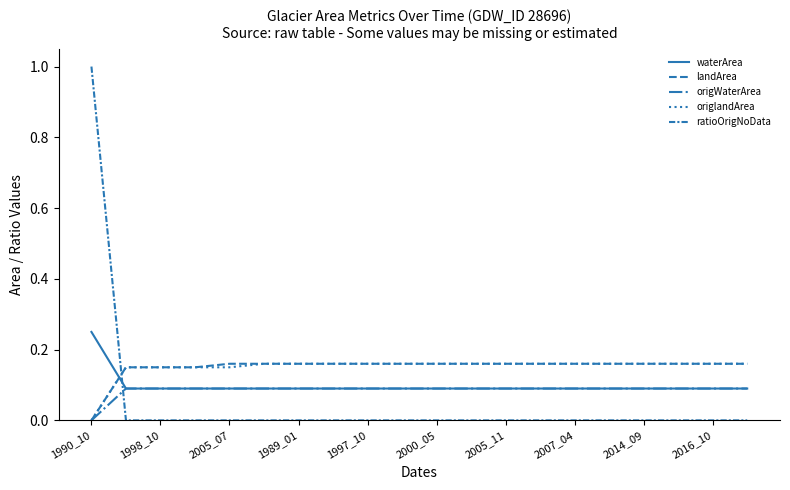

Count the origWaterArea values in the range 0 to 1.

20